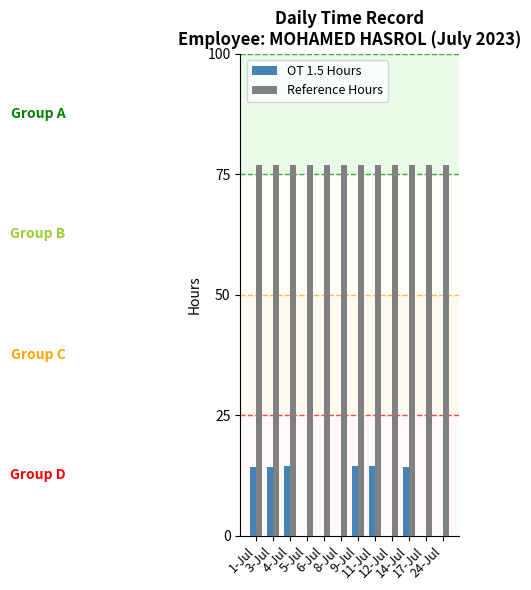

How many values in the OT 1.5 Hours series exceed 14?

6